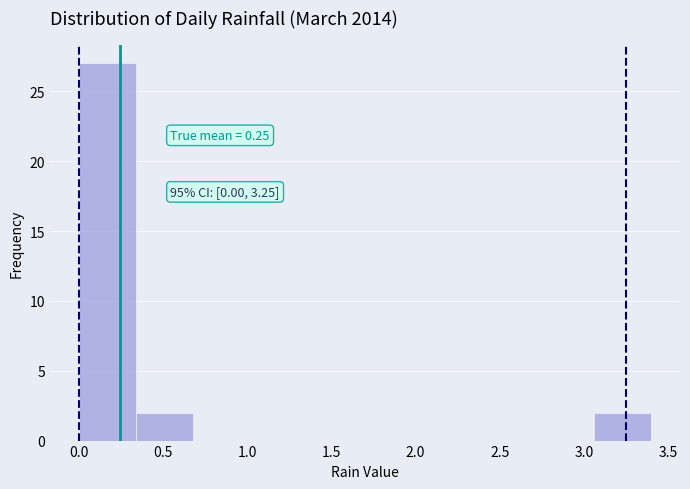

Over which range of the x-axis is the bar tallest?

0.00 to 0.34